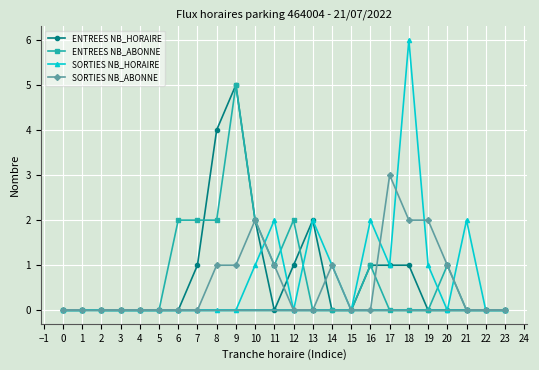

Is it true that ENTREES NB_HORAIRE equals 1 at 12?

True